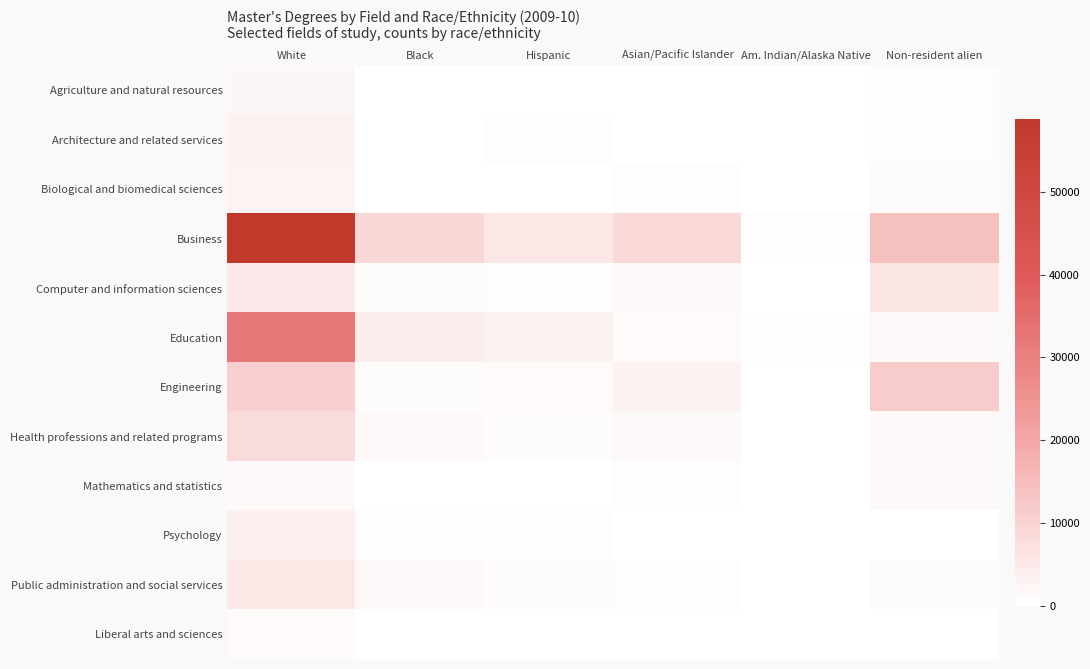

At how many categories does at least one series exceed 58571?

1